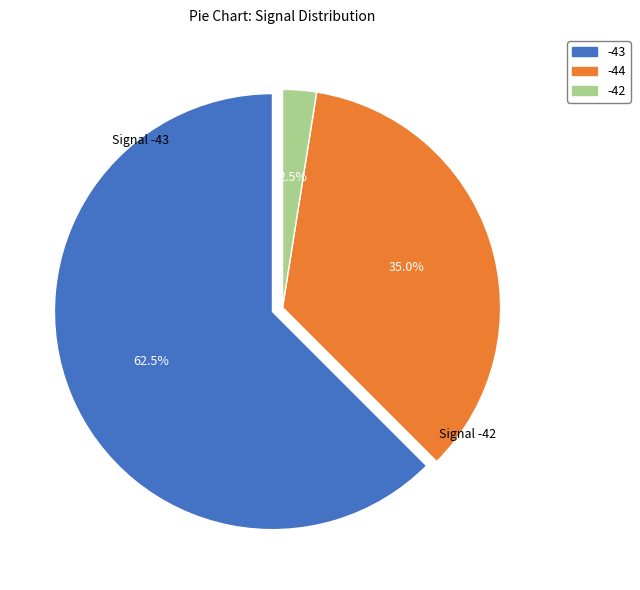

Is there a majority slice in this chart?

Yes